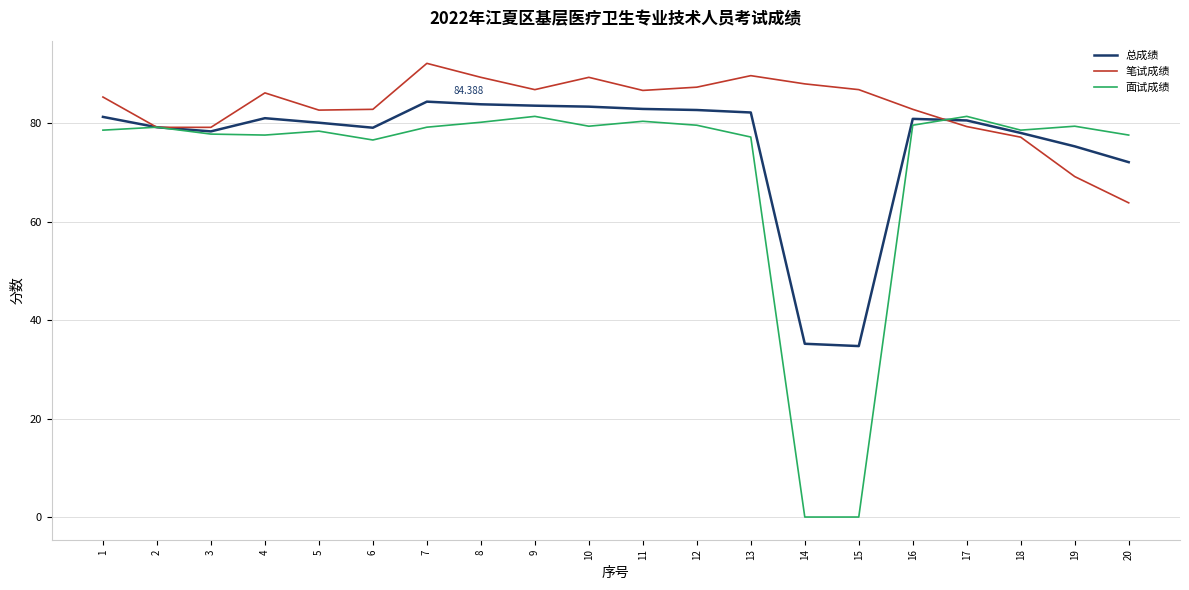

What is the spread (max minus min) of values at 5?

4.3